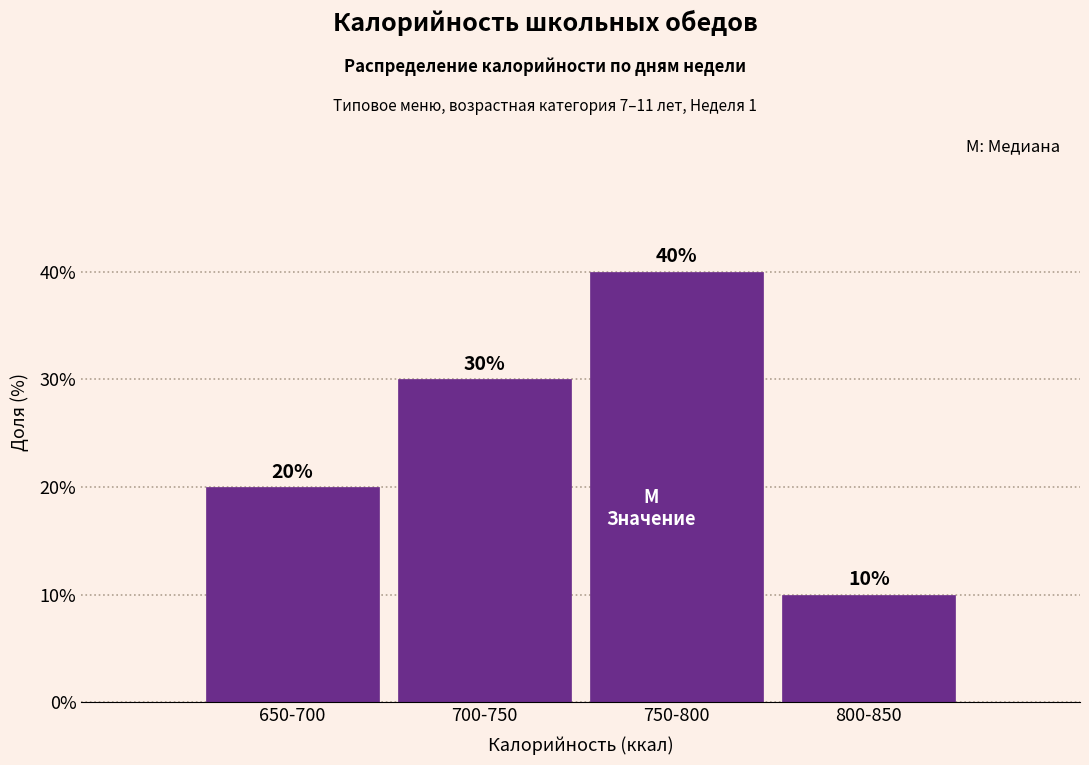

Reading right to left, what are all the values shown in this chart?

10	40	30	20